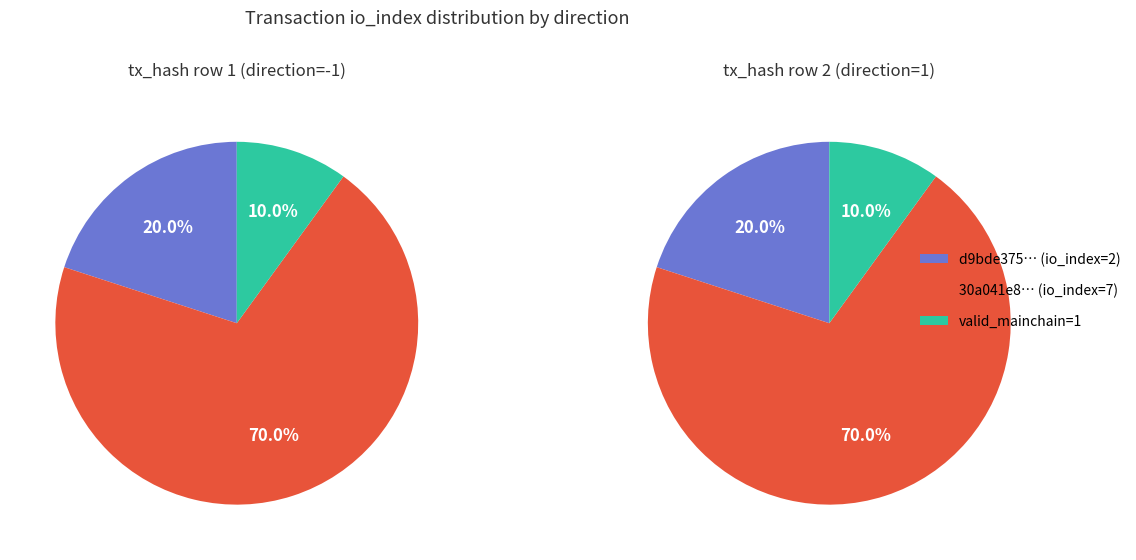

Is the sum of 0 and 2 greater than half?

Yes